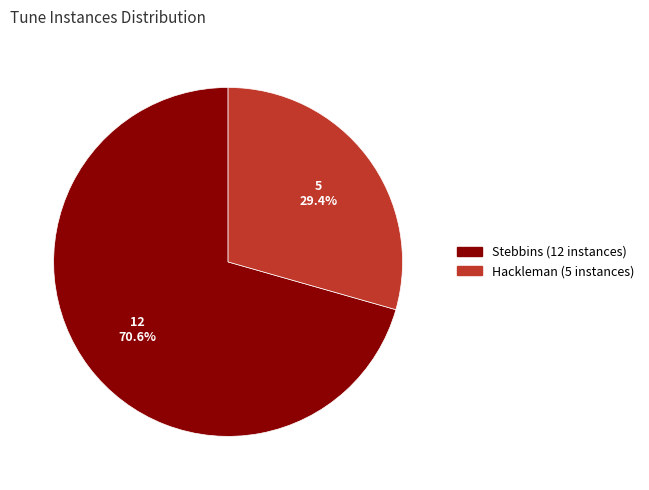

How many slices are in this pie chart?

2